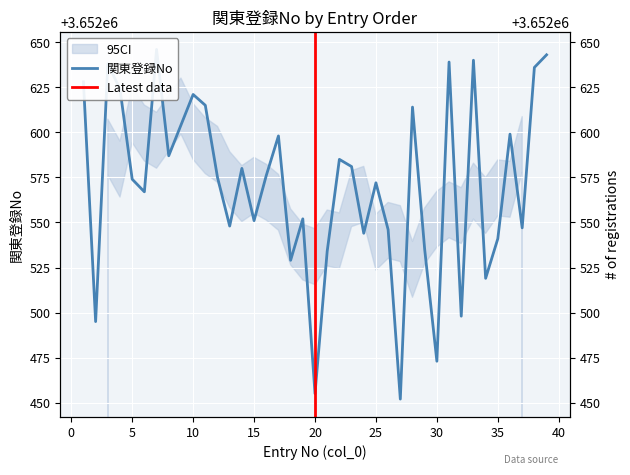

Where is the first local maximum?

3